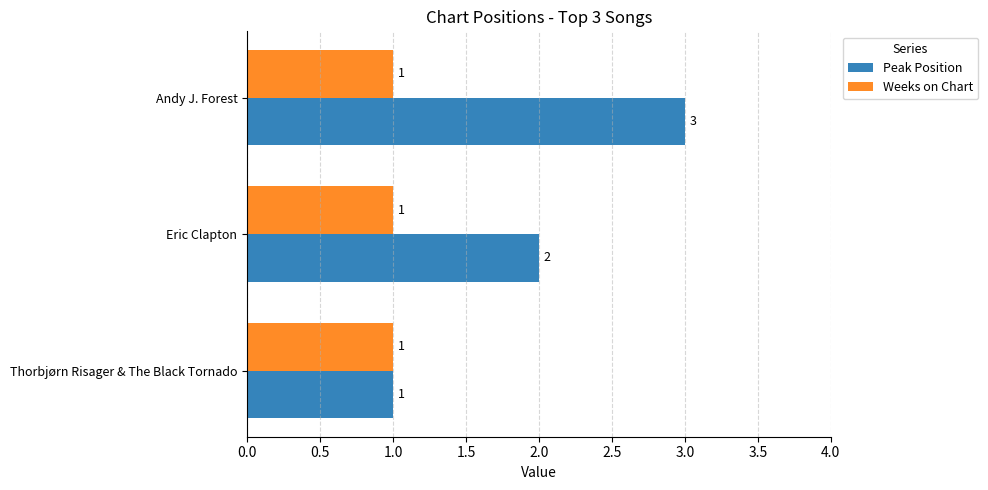

Where is Peak Position nearest to the value 2?

Eric Clapton